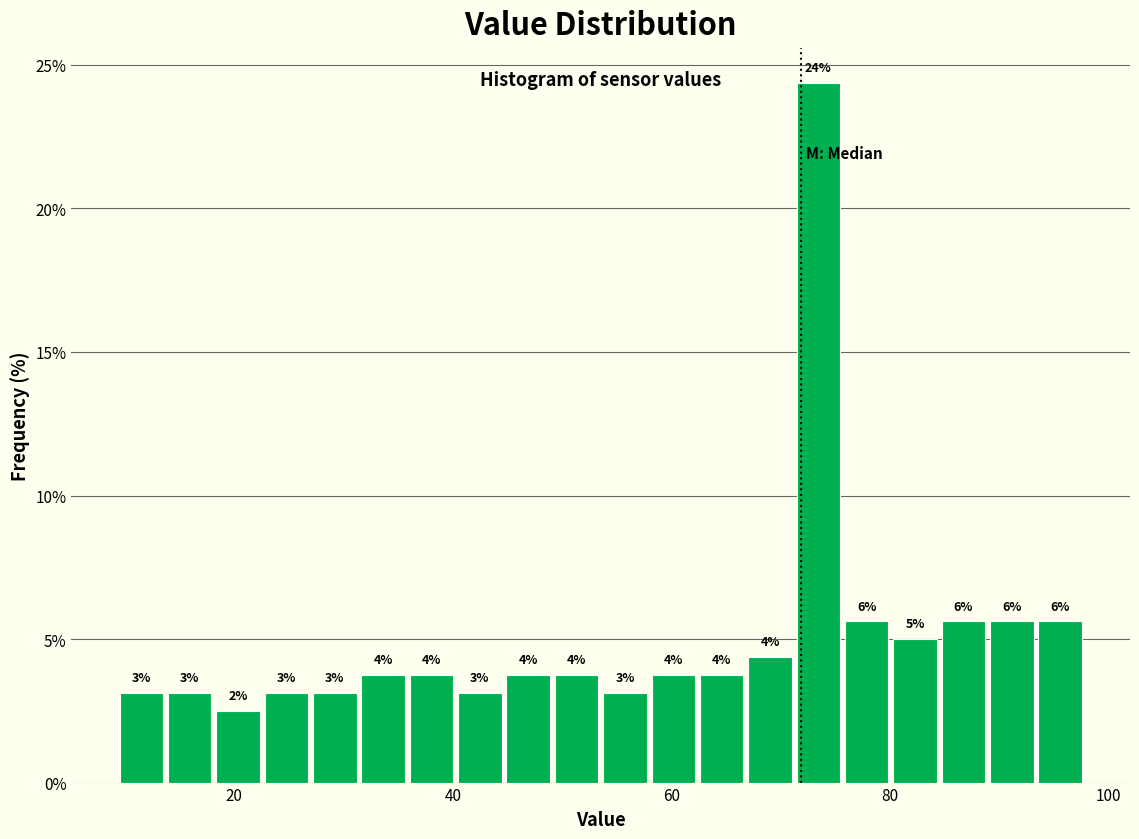

Around what value on the x-axis is the tallest bar? Give the approximate position of its centre, as read against the axis.

74